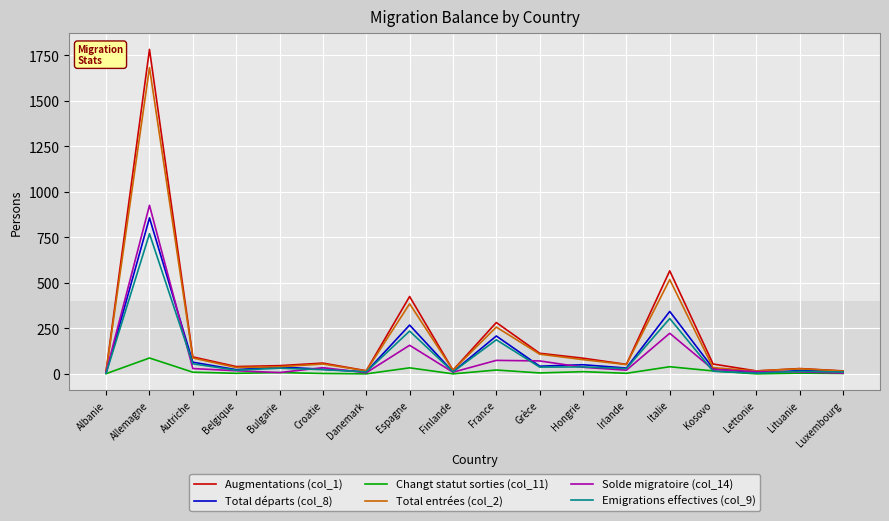

True or false: Solde migratoire (col_14) has more than 2 interior local peaks.

True